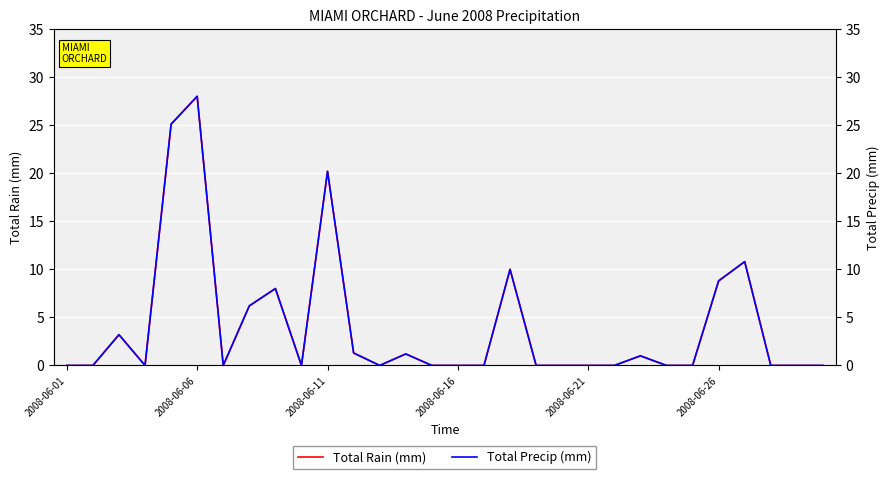

True or false: Total Precip (mm) and Total Rain (mm) intersect in this chart.

False